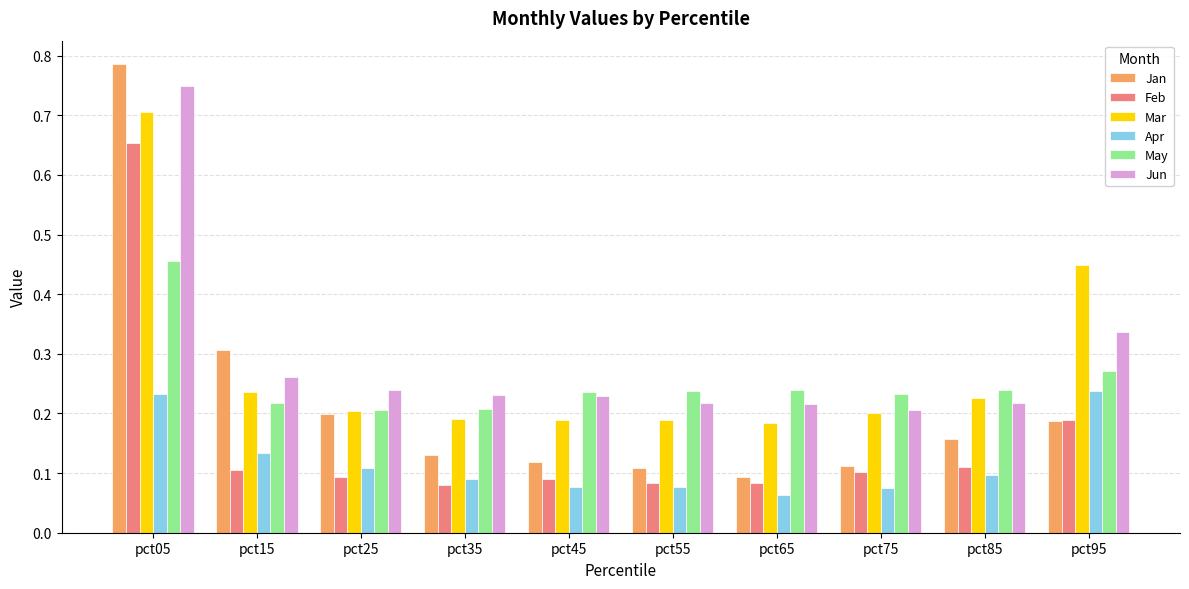

Which series changed the most between pct45 and pct95?

Mar